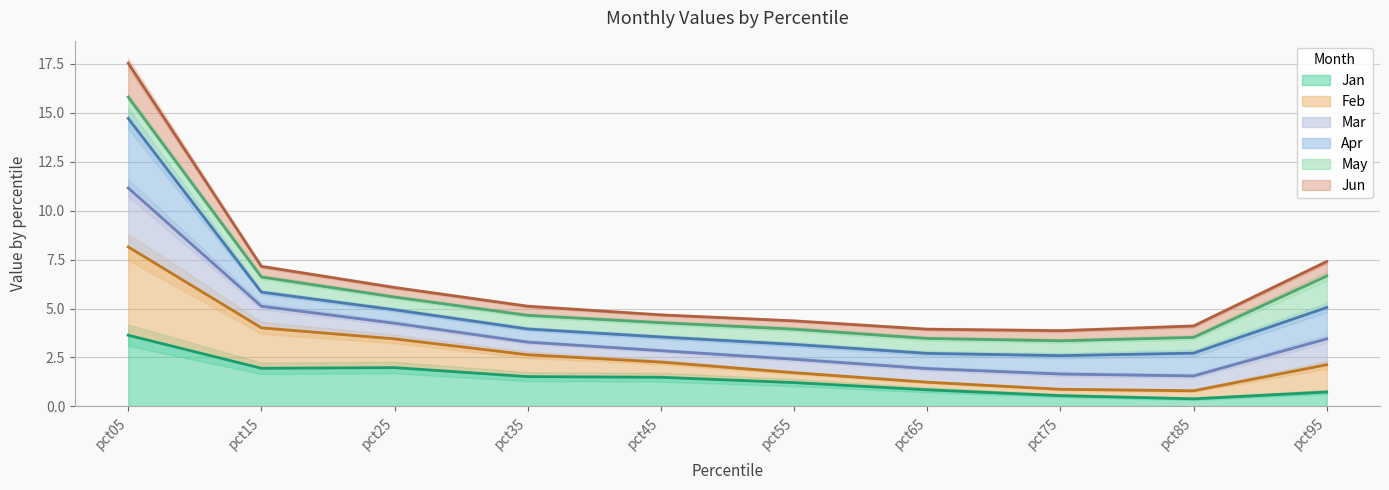

The value of Jan at pct35 is 0.6. True or false?

False